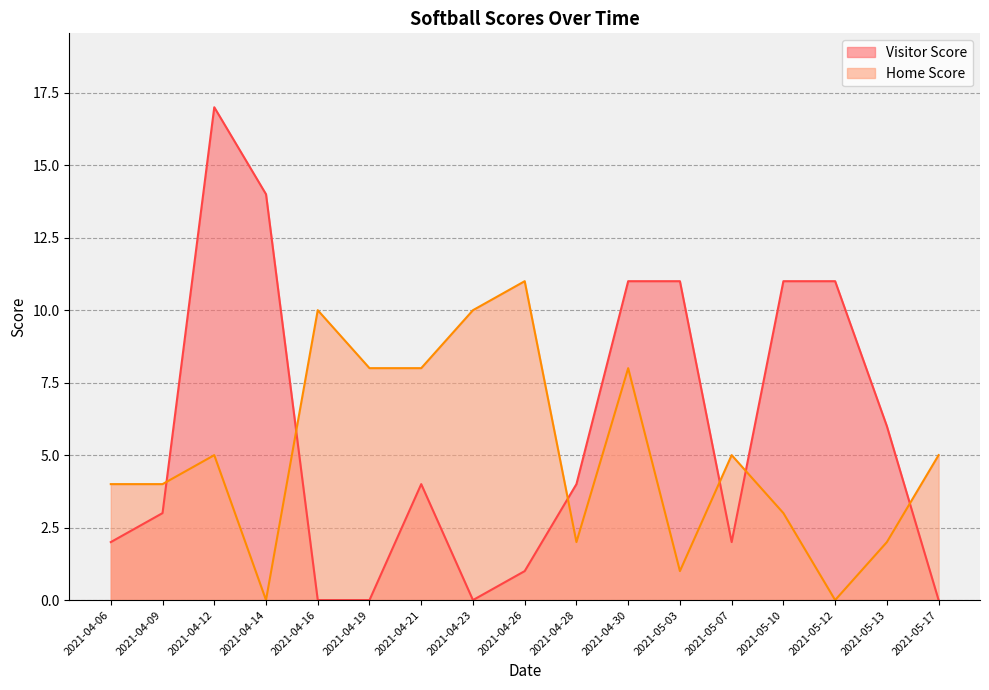

At how many categories does at least one series exceed 15?

1